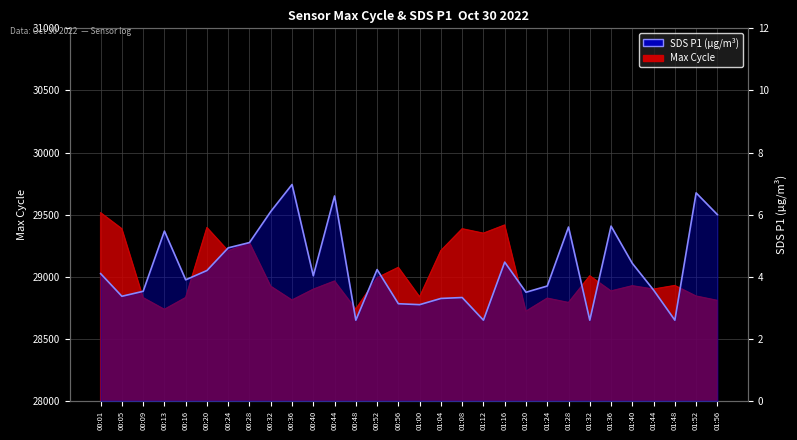

How many data points does each series have?

30